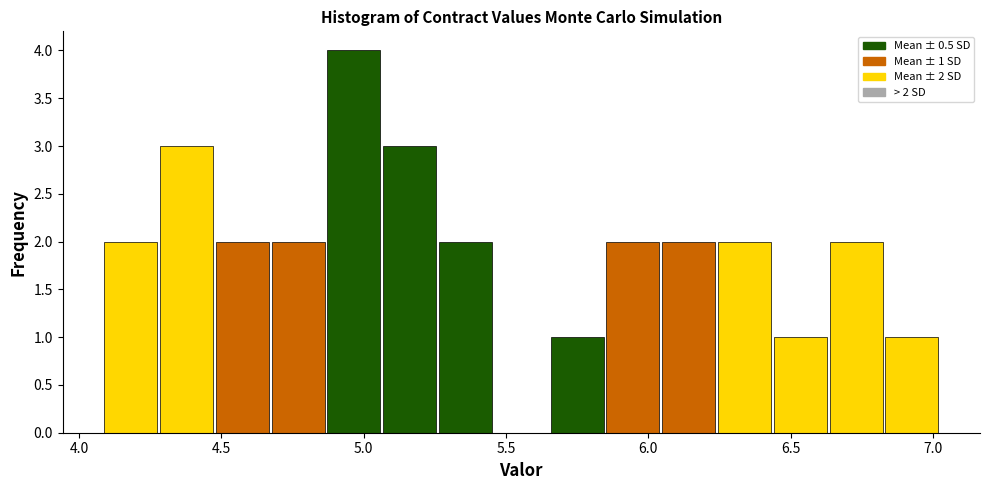

Around what value on the x-axis is the tallest bar? Give the approximate position of its centre, as read against the axis.

4.95